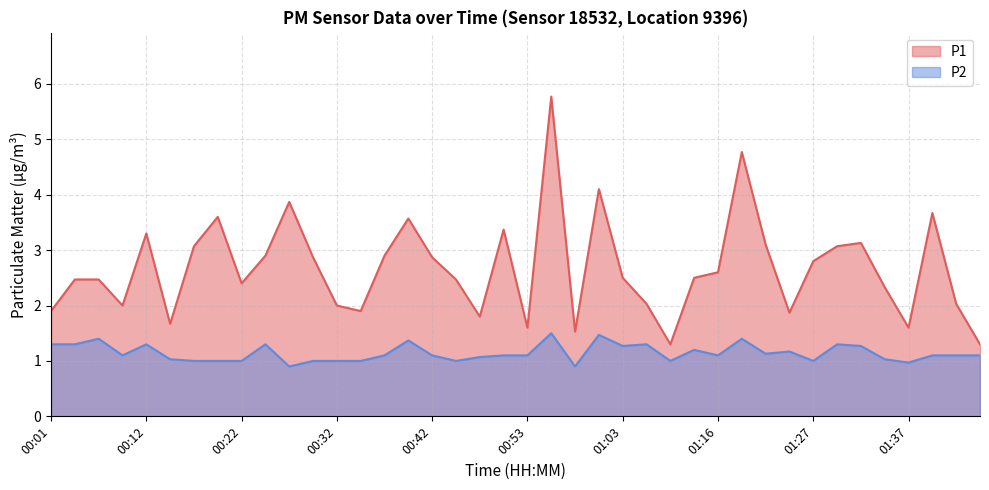

What is the value of the P1 line point at the 19th from the left?

1.8